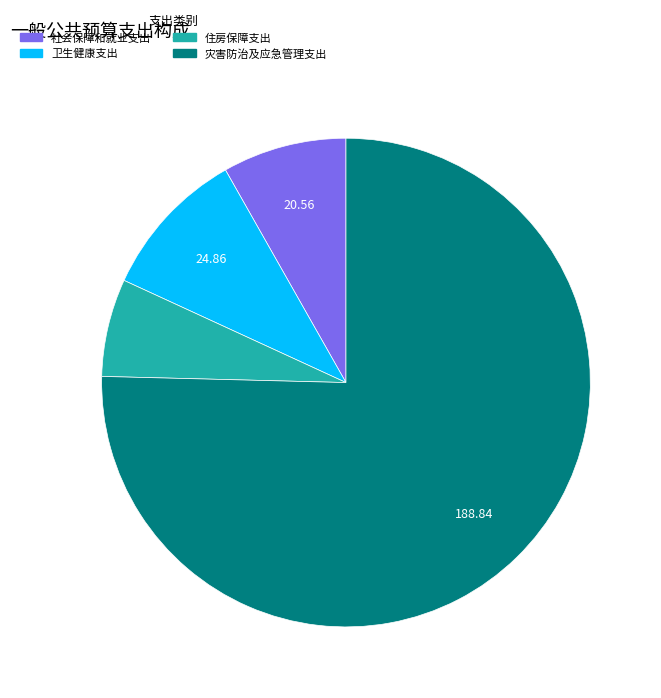

What is the smallest slice in the pie chart?

住房保障支出